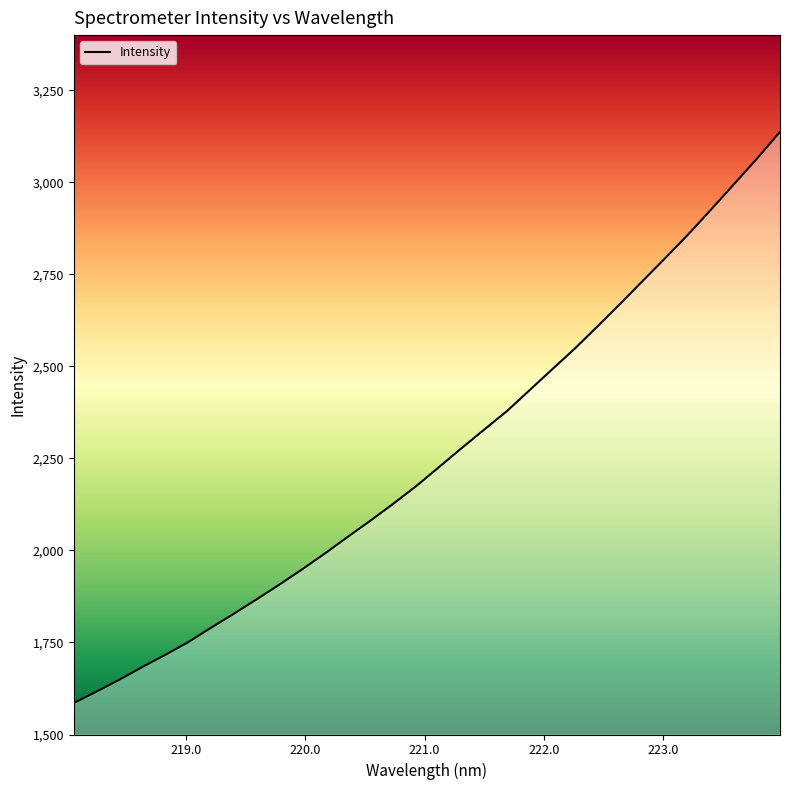

What is the maximum value shown in the chart?

3137.1